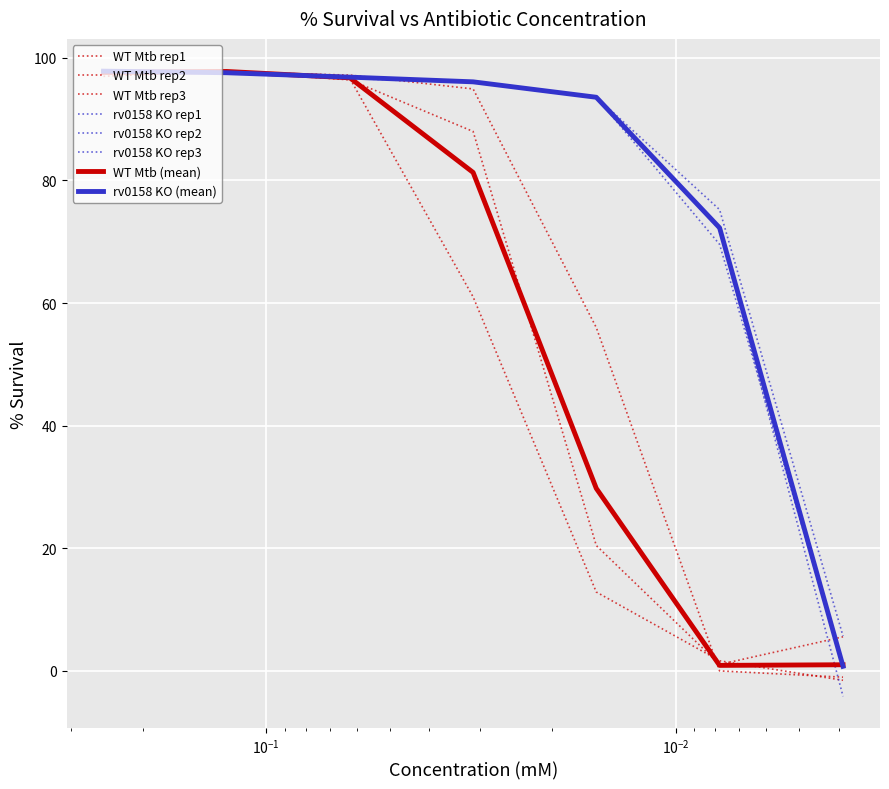

Rank the series by their maximum value, from highest to lowest.

WT Mtb rep2, WT Mtb rep3, WT Mtb rep1, rv0158 KO rep1, rv0158 KO rep3, rv0158 KO rep2